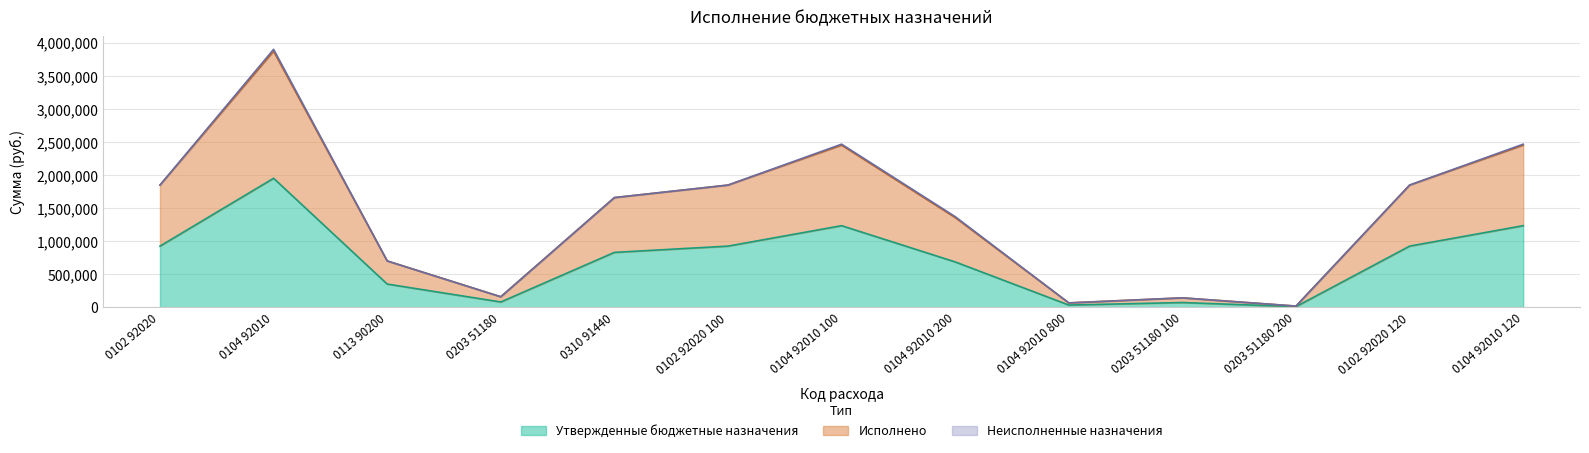

Which category has the lowest value in the Исполнено series?

0203 51180 200